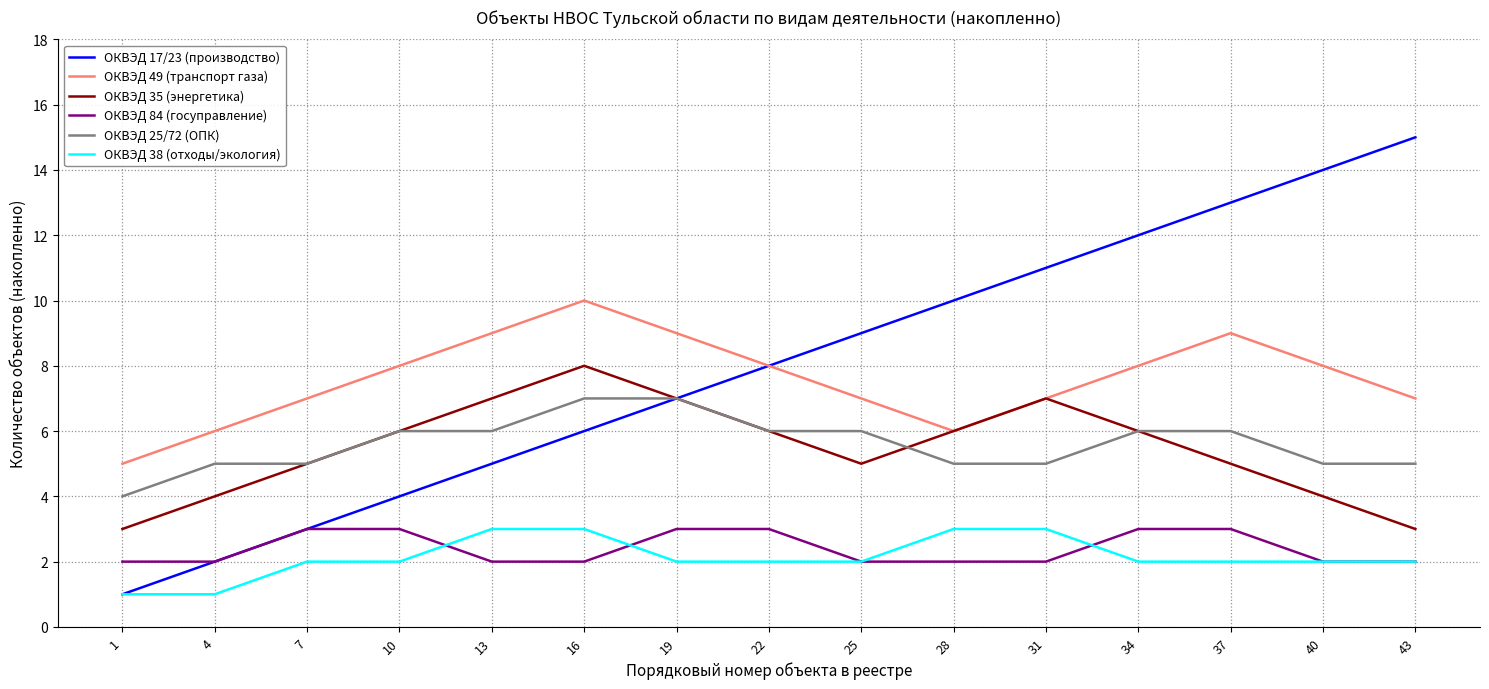

The value of ОКВЭД 49 (транспорт газа) at 25 is 7. True or false?

True